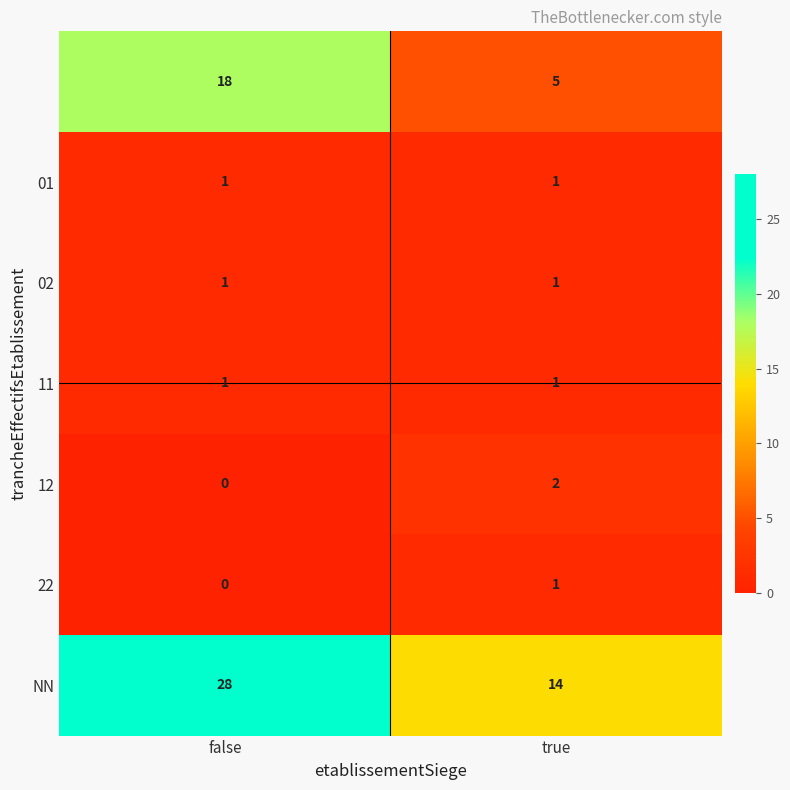

Which category has the lowest value across all series?

false